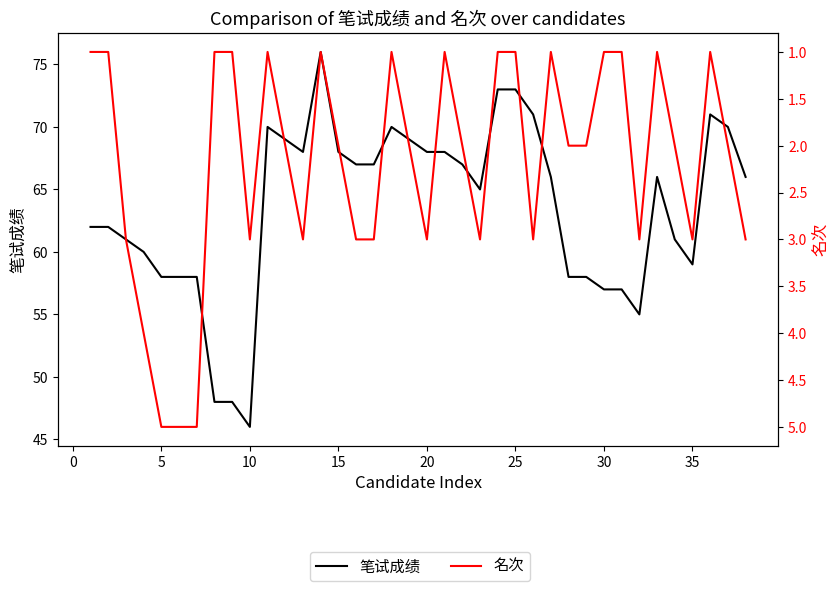

What is the value of the 笔试成绩 point at the 3rd from the left?

61